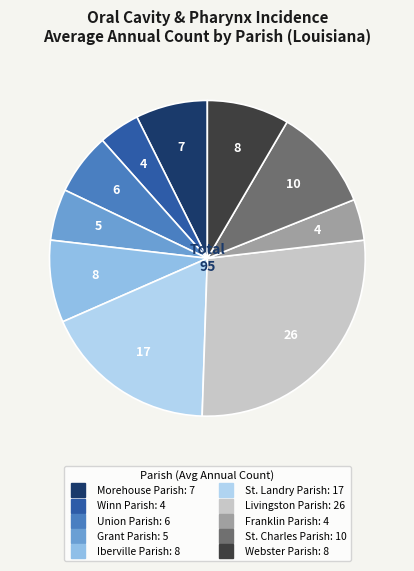

What is the largest slice in the pie chart?

Livingston Parish